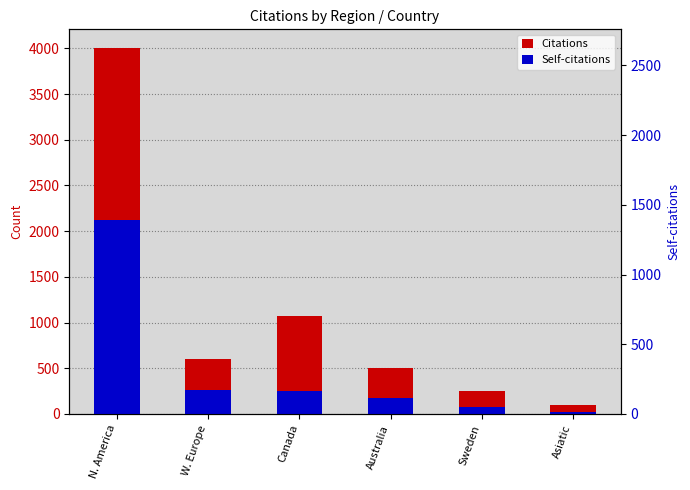

What is the total value across all series at Asiatic?

114